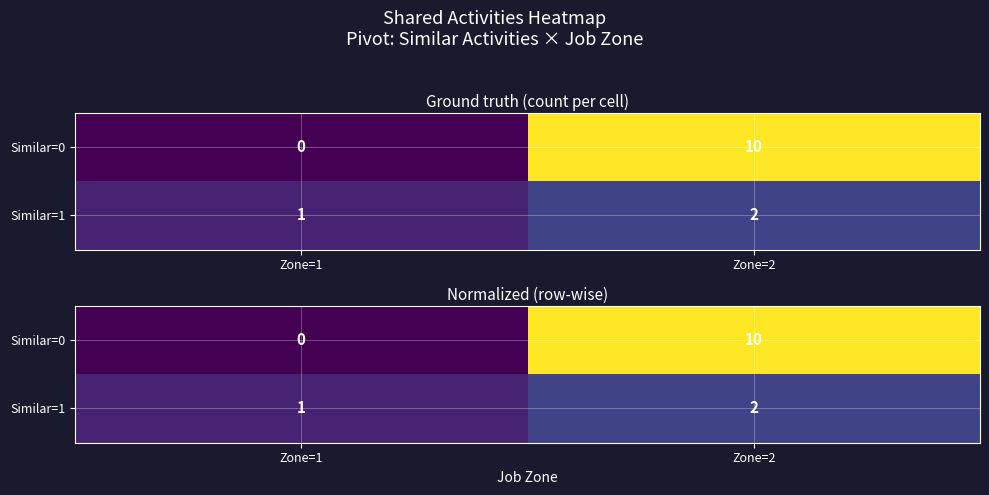

Is it true that Similar=1 equals 0.2 at Zone=1?

False